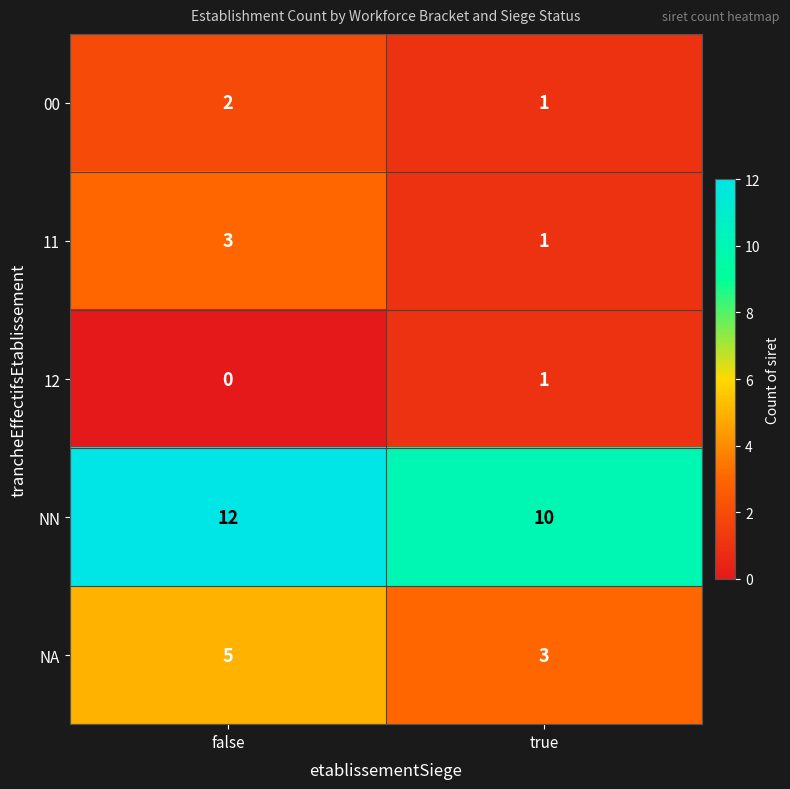

At how many categories does at least one series exceed 1?

2